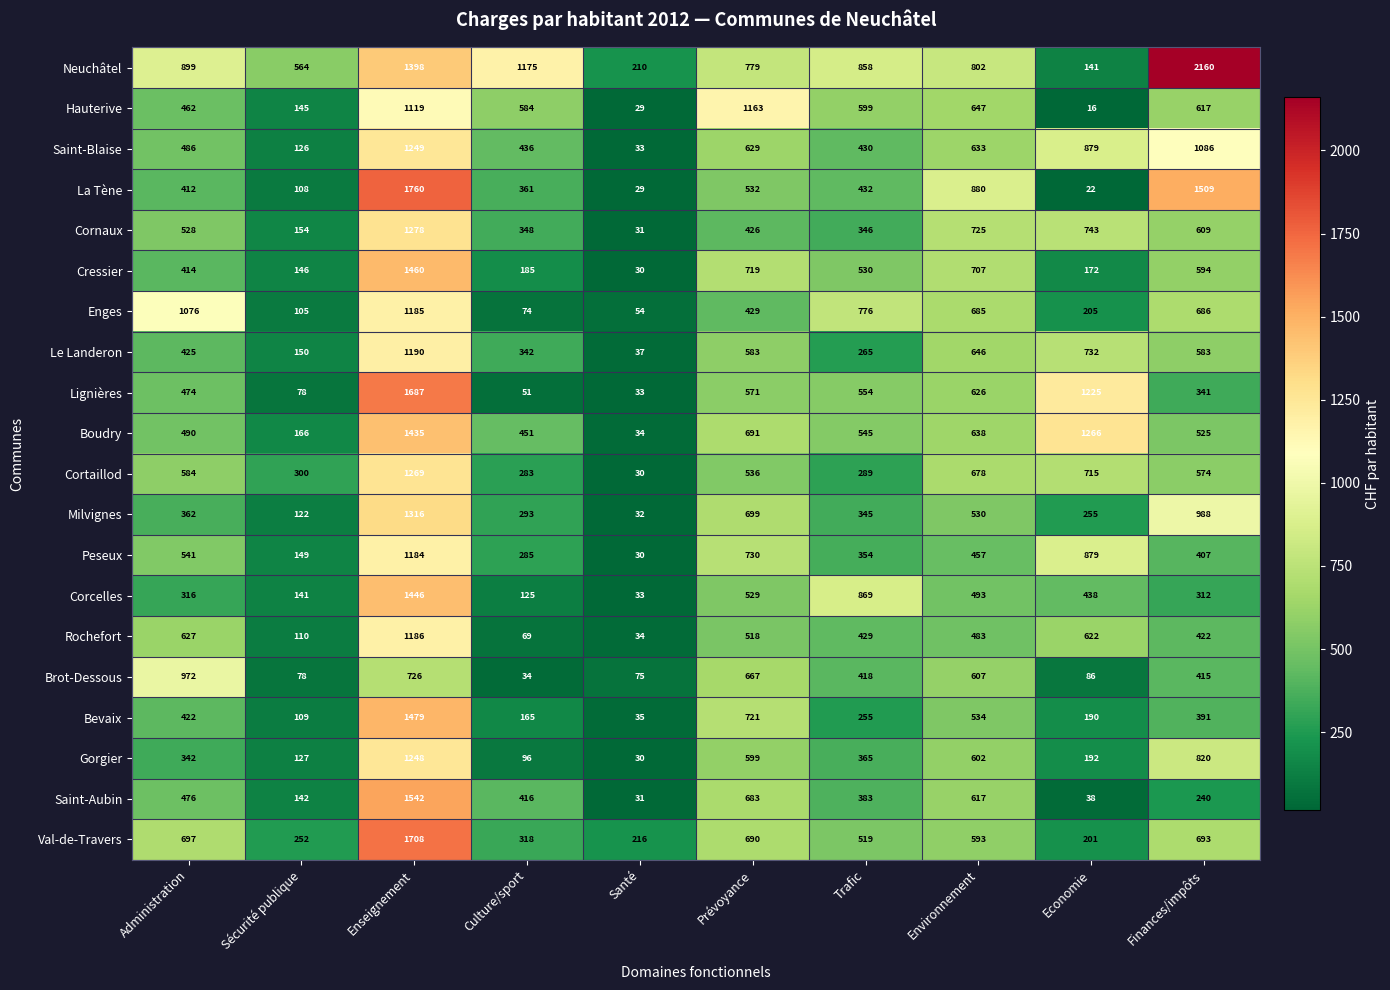

Which series has the largest range (max minus min)?

Neuchâtel